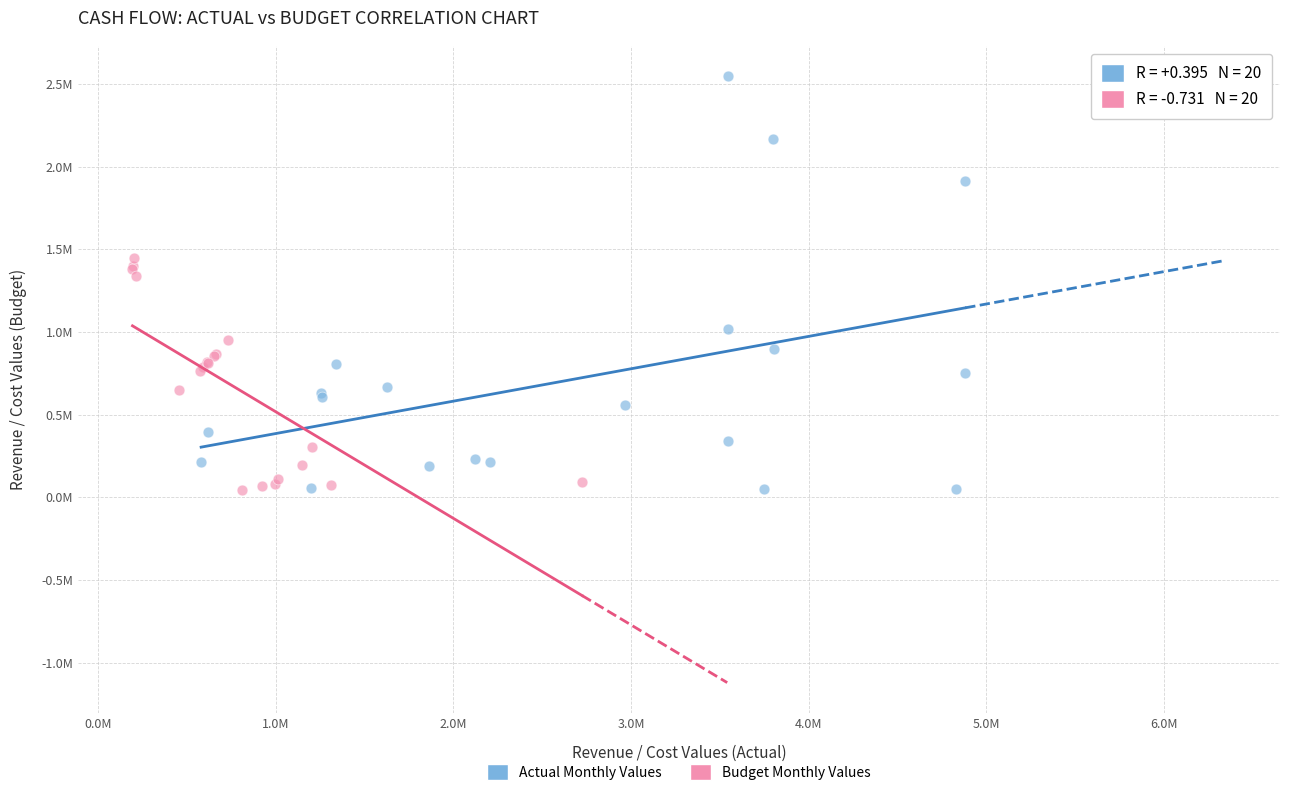

What are all the series names shown in the legend?

Actual Monthly Values, Budget Monthly Values